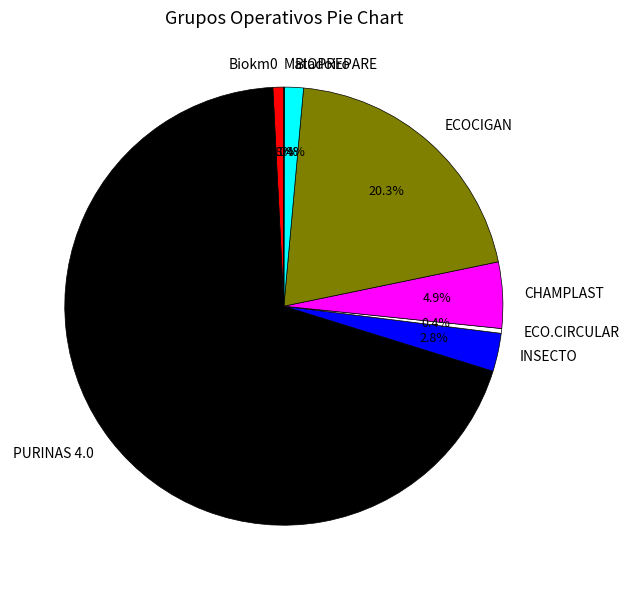

Is there any slice that represents more than half of the pie?

Yes